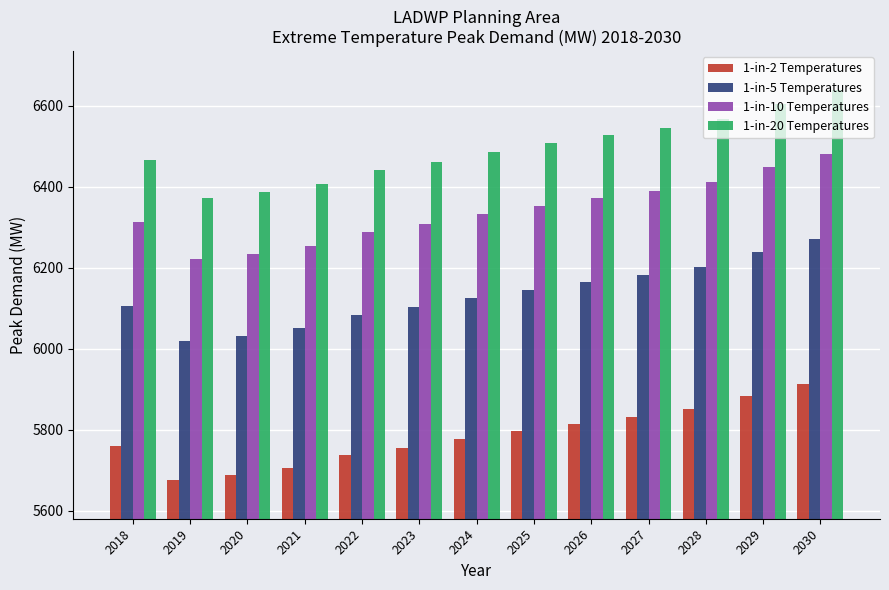

What is the value of the 1-in-10 Temperatures bar at the 13th from the left?

6481.6